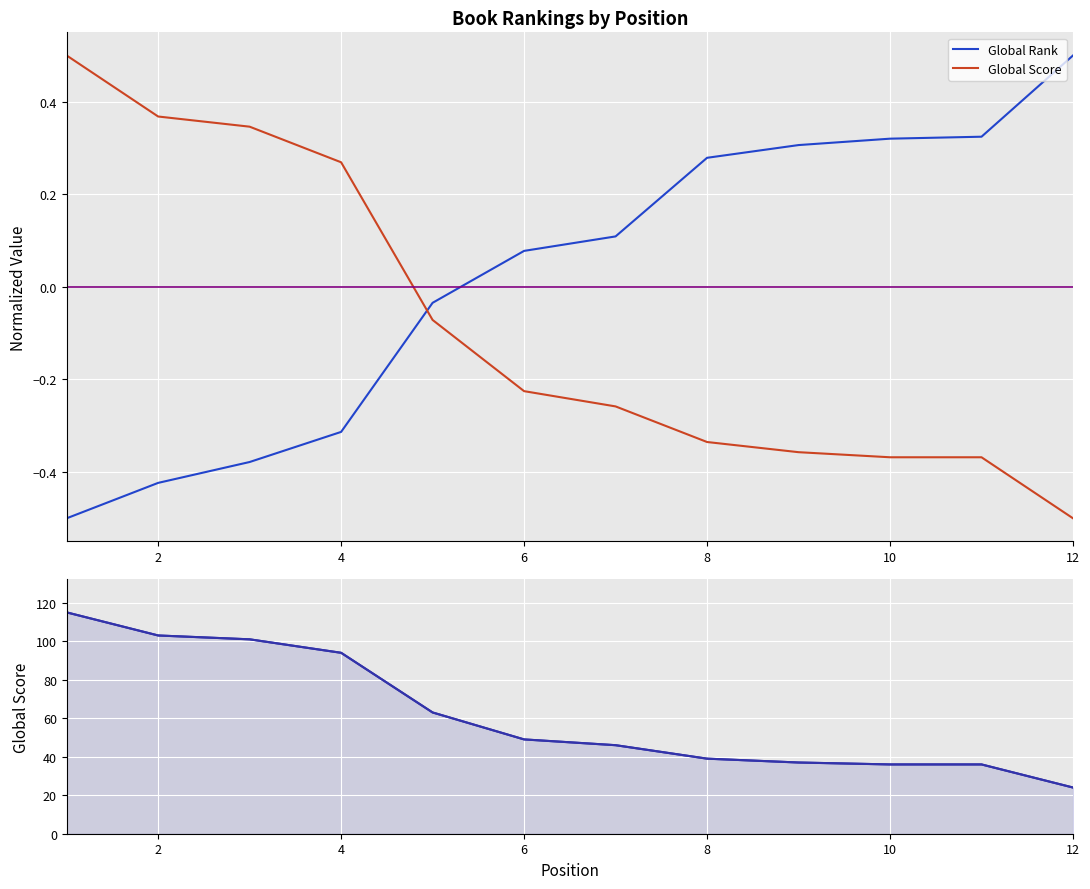

True or false: Global Score and Global Rank cross at least once.

False